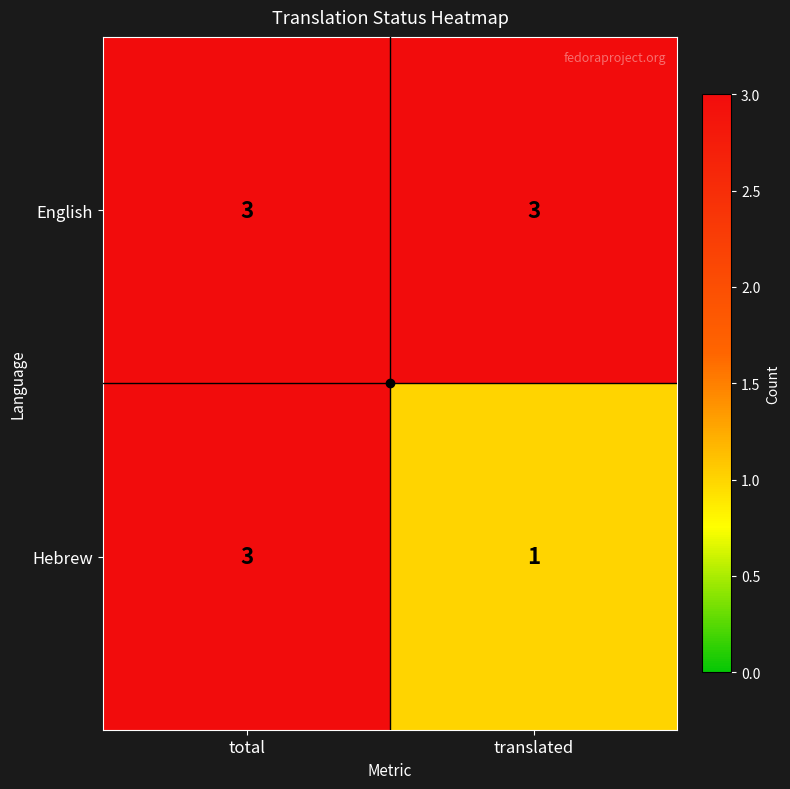

Which series has the largest total across all categories?

English